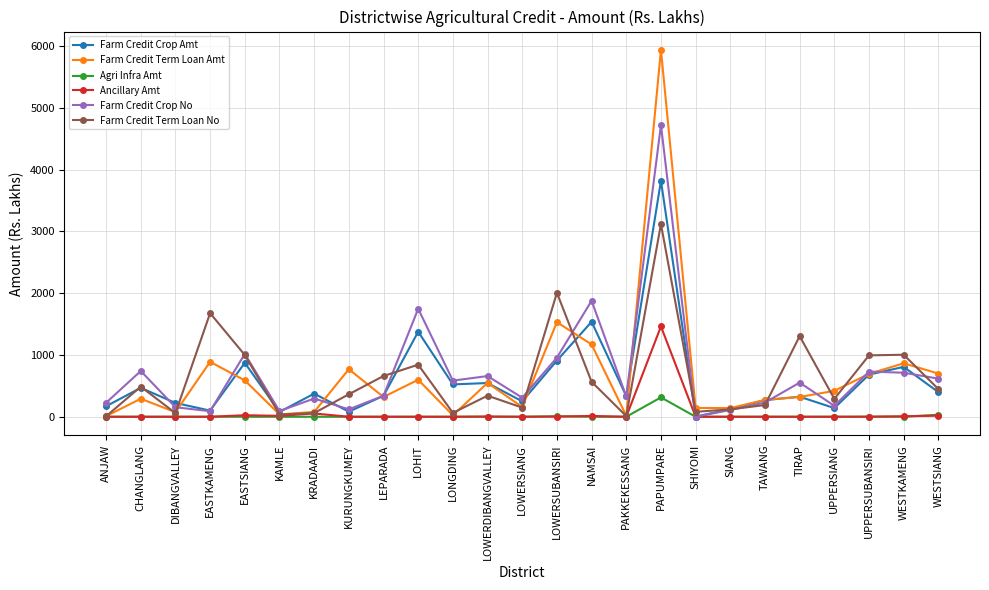

What is the highest value of the Farm Credit Crop Amt series?

3820.6